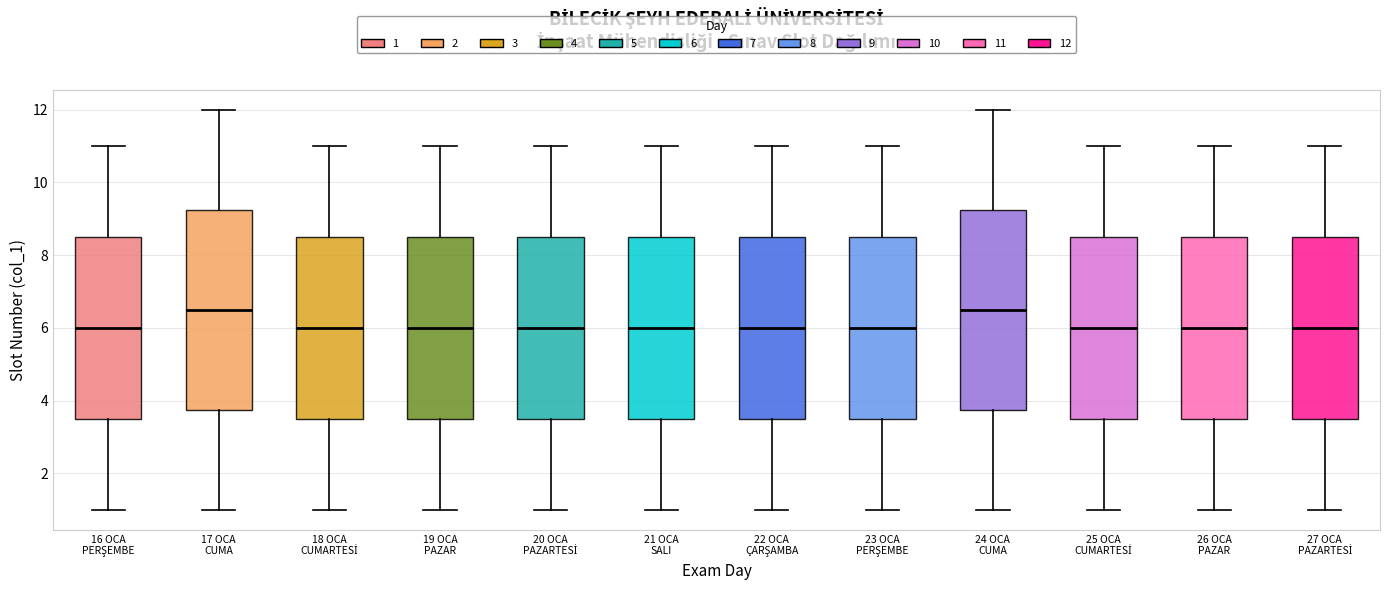

Where does the lower whisker of the box for 22 OCA ÇARŞAMBA end on the y-axis? The values are not printed on the chart, so give them approximately, as read against the axis.

1.0